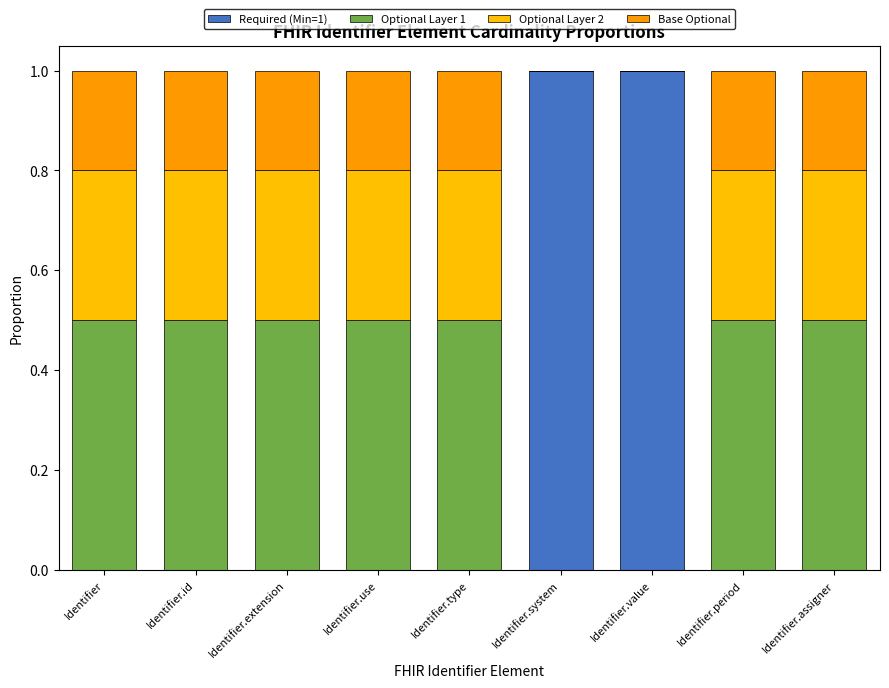

The Required (Min=1) series shows 0.6 at Identifier.id. True or false?

False